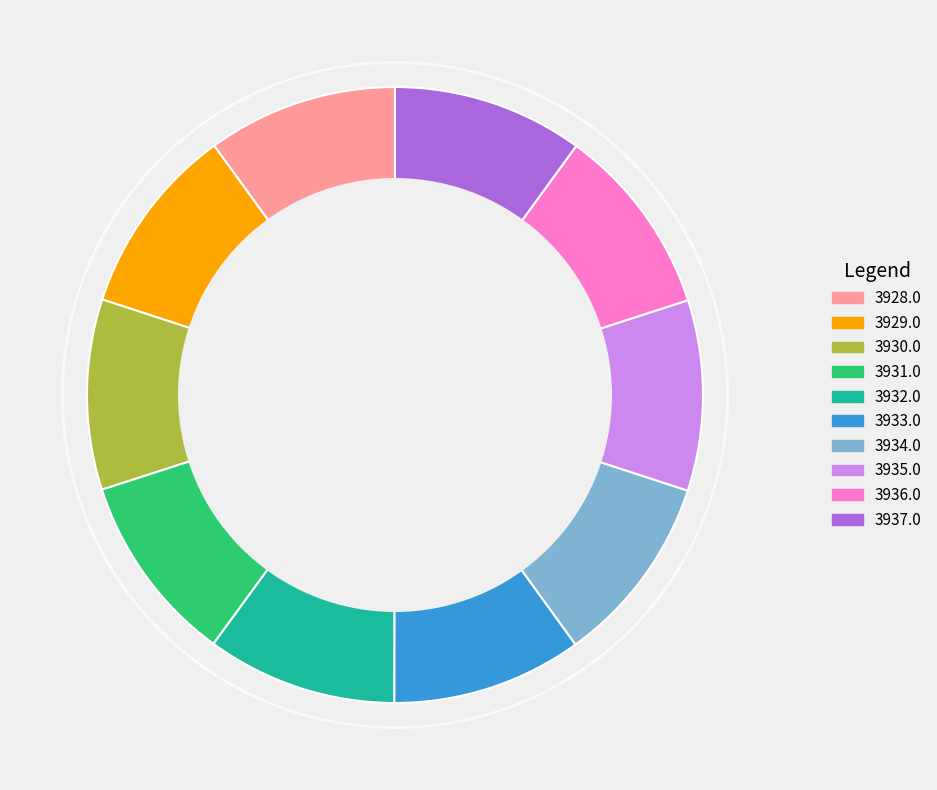

Is there any slice that represents more than half of the pie?

No